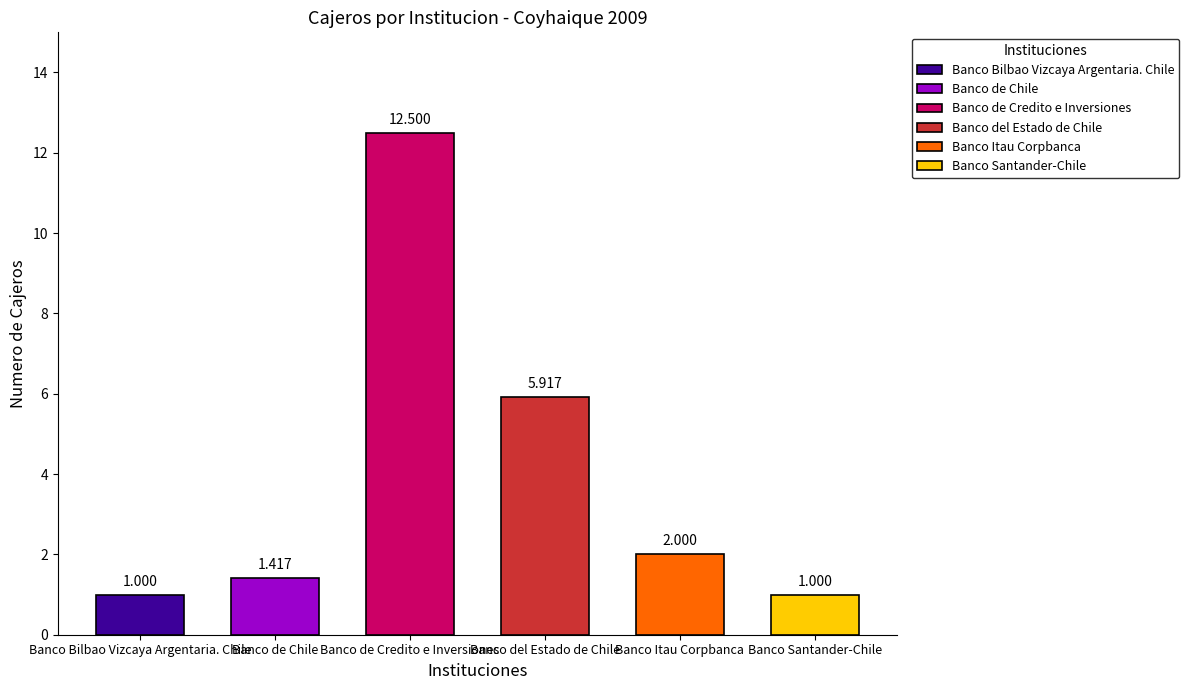

The Banco de Chile series shows 0 at May. True or false?

False